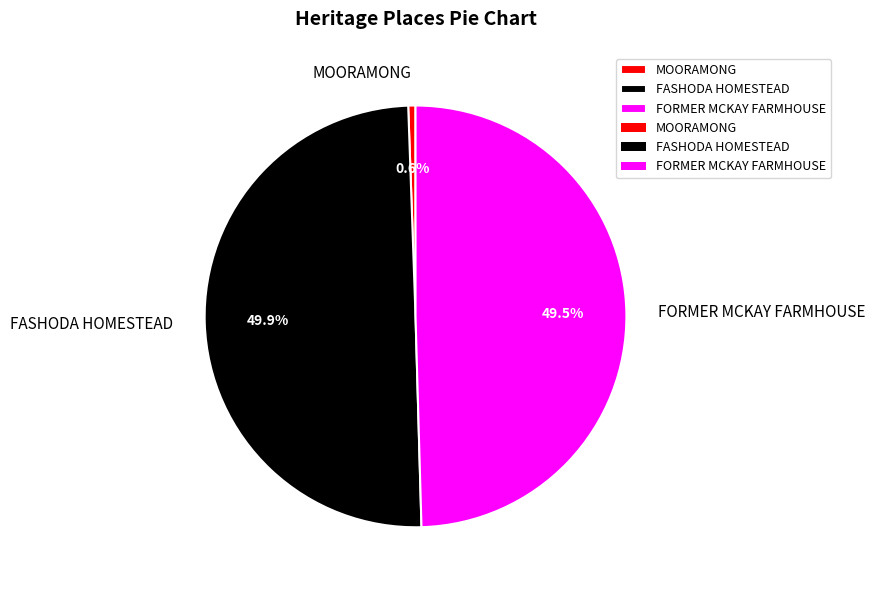

Which slice is the smallest?

MOORAMONG